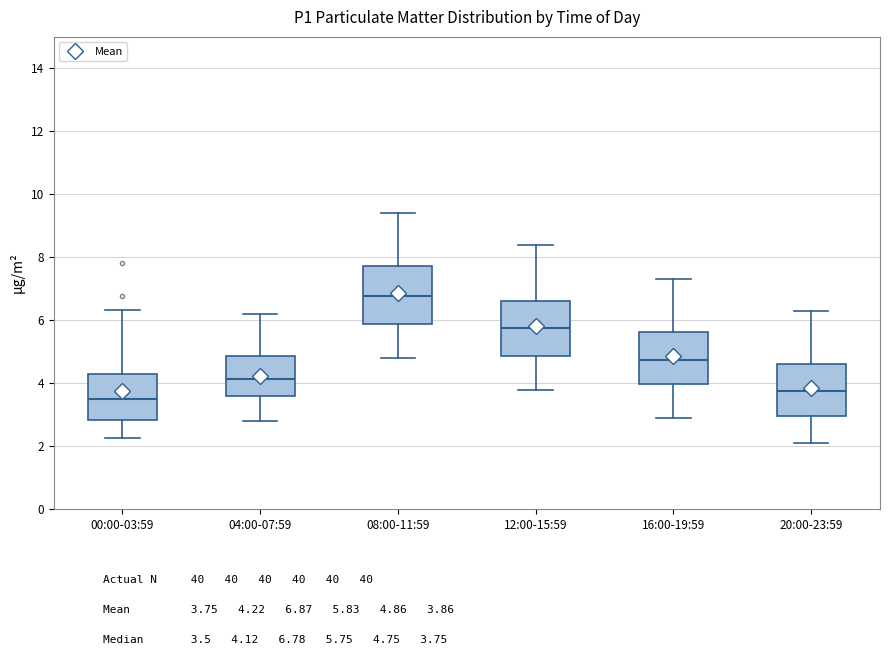

Reading left to right, read every box against the y-axis: the position of its median line, the range the box covers, and the ends of its whiskers. The values are not printed on the chart, so give them approximately, as read against the axis.

00:00-03:59: median 3.6, box 2.8 to 4.2, whiskers 2.2 to 6.4
04:00-07:59: median 4.2, box 3.6 to 4.8, whiskers 2.8 to 6.2
08:00-11:59: median 6.8, box 5.8 to 7.8, whiskers 4.8 to 9.4
12:00-15:59: median 5.8, box 4.8 to 6.6, whiskers 3.8 to 8.4
16:00-19:59: median 4.8, box 4.0 to 5.6, whiskers 3.0 to 7.4
20:00-23:59: median 3.8, box 3.0 to 4.6, whiskers 2.2 to 6.4